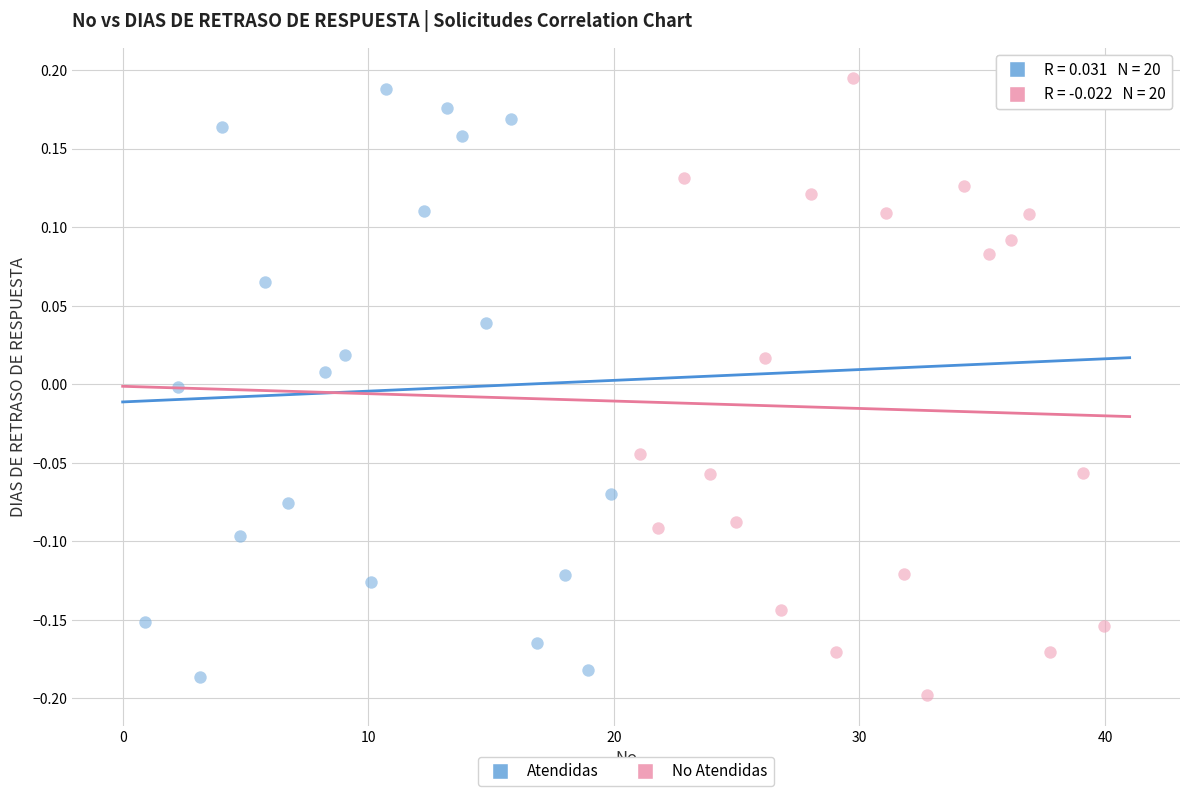

What are all the series names shown in the legend?

Atendidas, No Atendidas